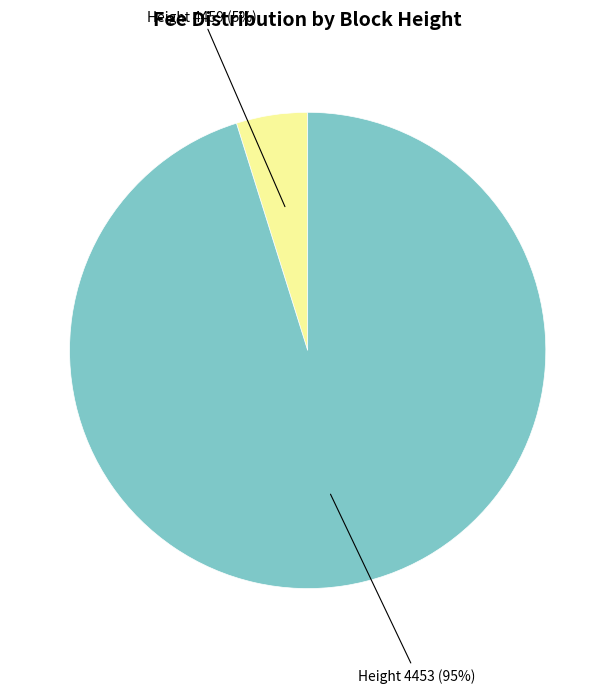

How many slices are in this pie chart?

2